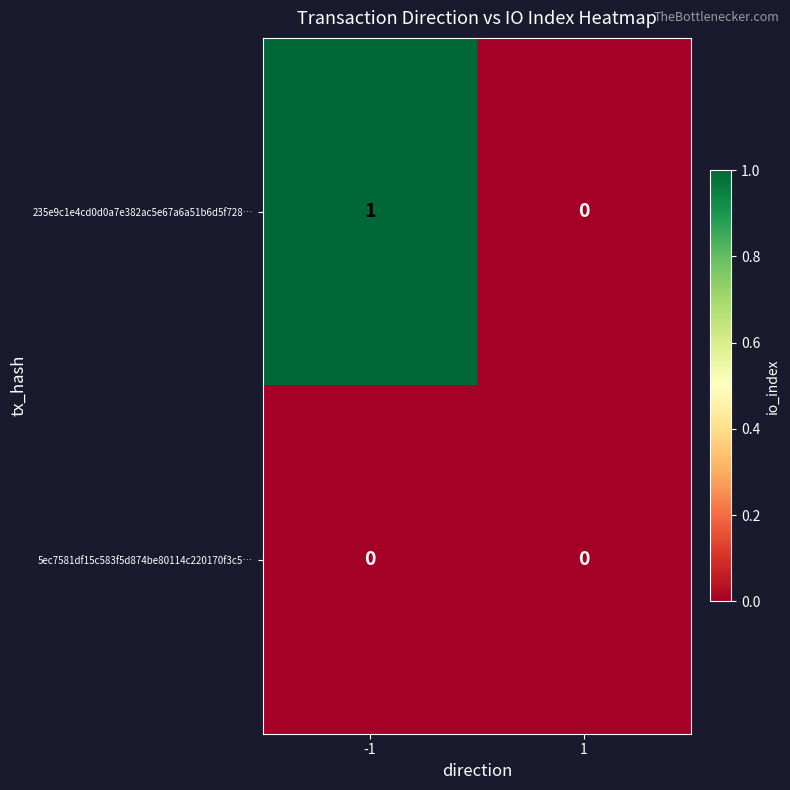

Reading right to left, list all the values displayed in this chart.

235e9c1e4cd0d0a7e382ac5e67a6a51b6d5f728…: 1=0	-1=1
5ec7581df15c583f5d874be80114c220170f3c5…: 1=0	-1=0